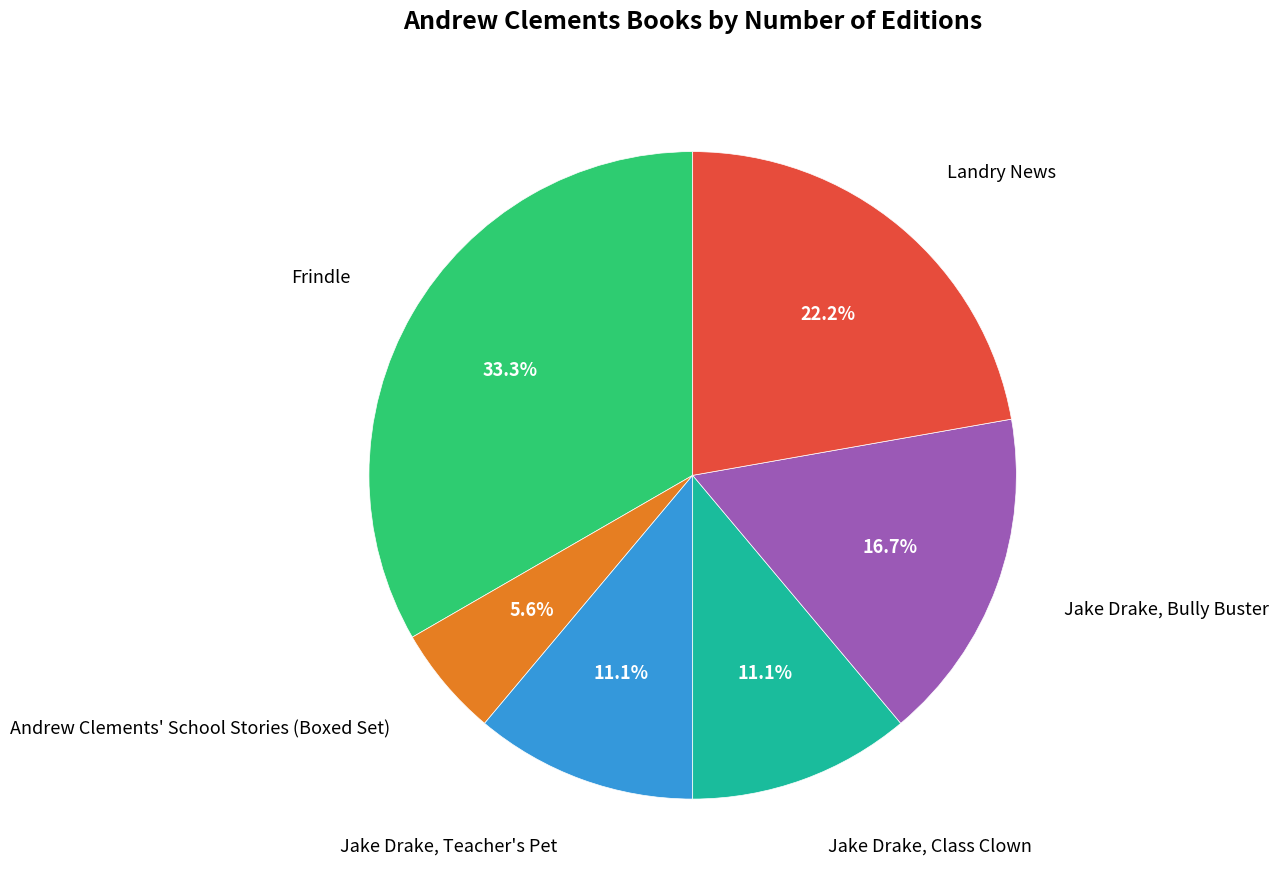

Is there a majority slice in this chart?

No